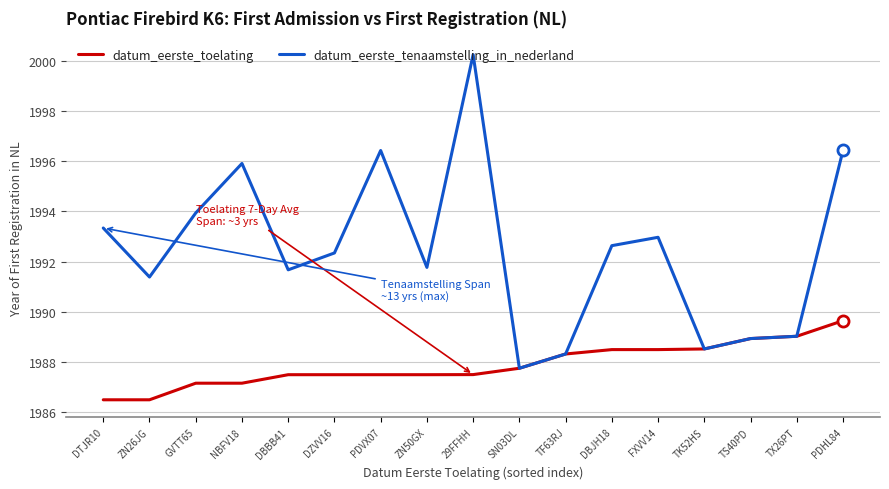

What is the lowest value of the datum_eerste_tenaamstelling_in_nederland series?

1987.8